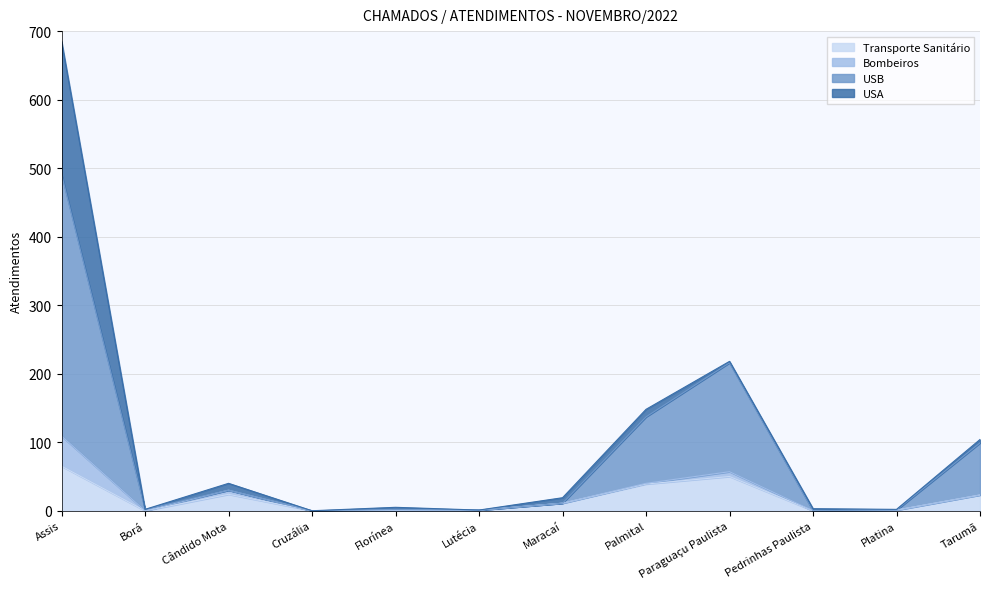

True or false: Transporte Sanitário has more than 0 points higher than both neighbors.

True